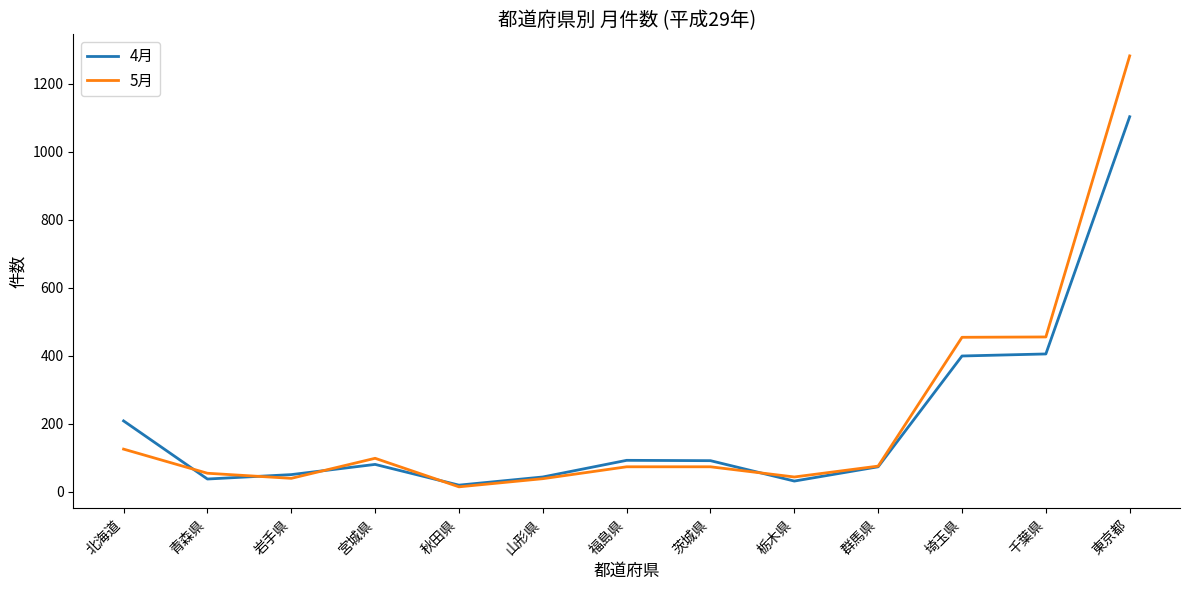

The 5月 series shows 14 at 秋田県. True or false?

True